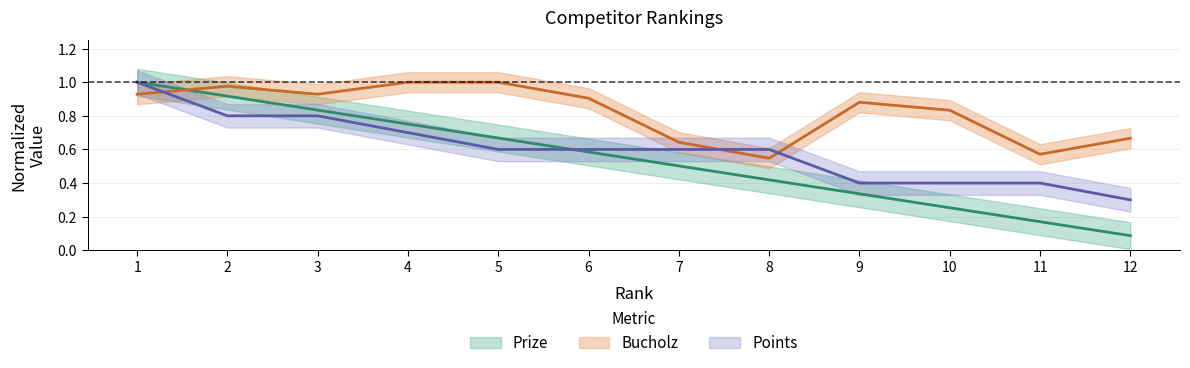

Reading left to right, extract all data points from this chart.

Prize: 1.0	0.9	0.8	0.8	0.7	0.6	0.5	0.4	0.3	0.3	0.2	0.1
Bucholz: 0.9	1.0	0.9	1.0	1.0	0.9	0.6	0.5	0.9	0.8	0.6	0.7
Points: 1.0	0.8	0.8	0.7	0.6	0.6	0.6	0.6	0.4	0.4	0.4	0.3